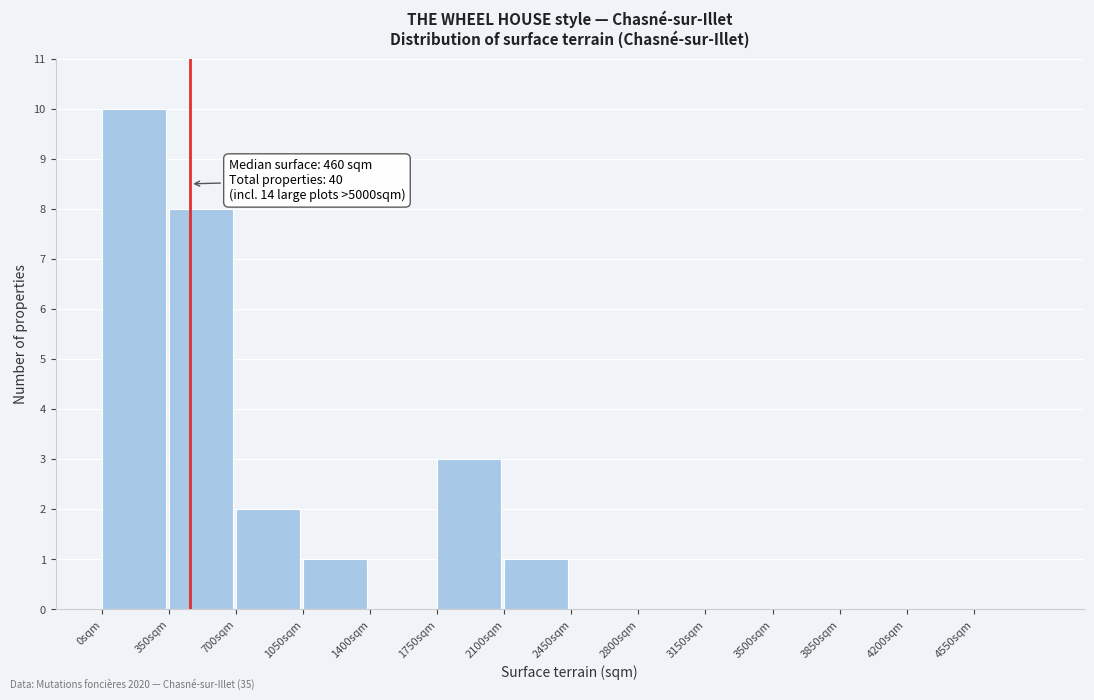

Over which range of the x-axis is the bar tallest?

0 to 350